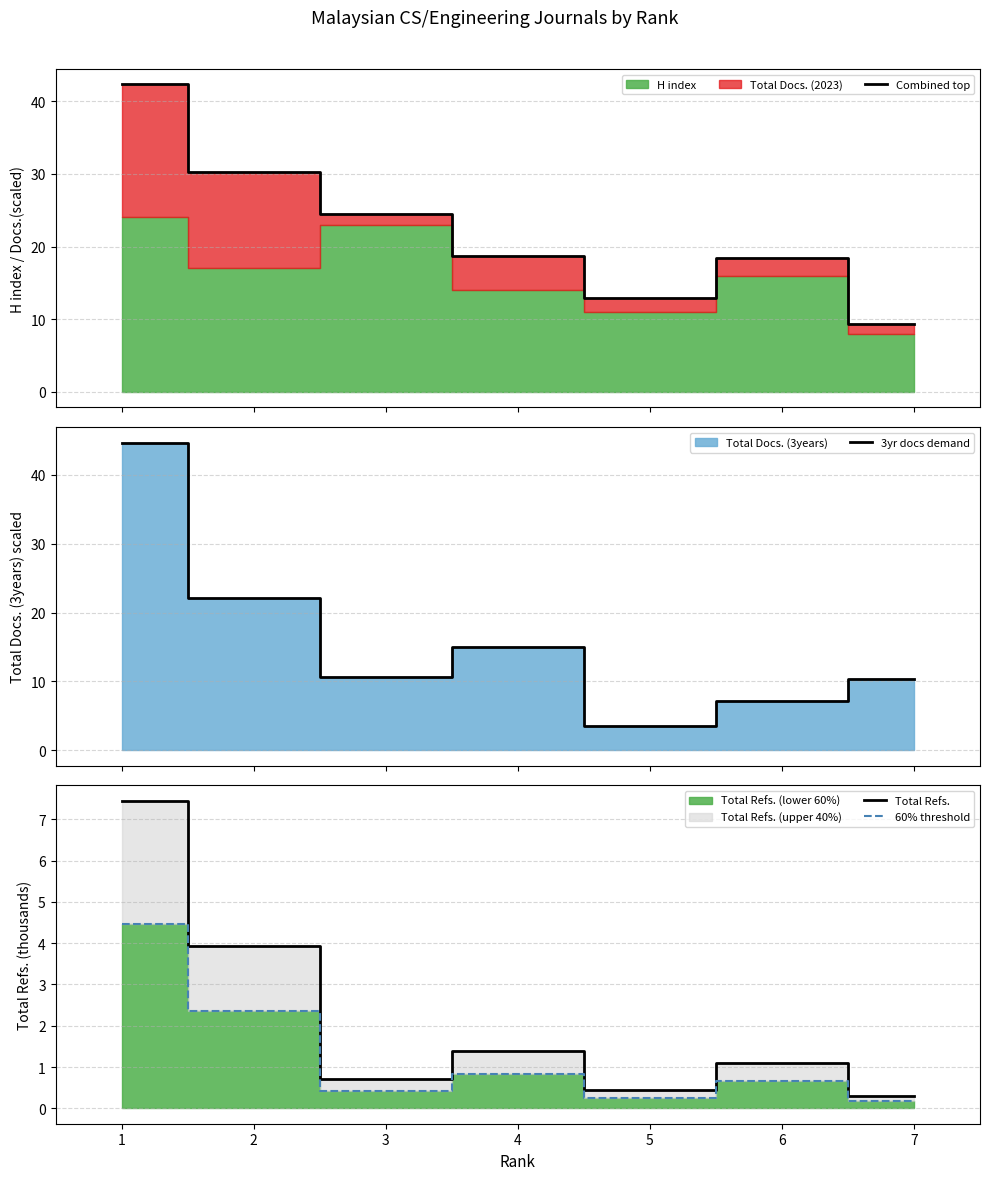

What is the sum of all 60% threshold values?

9.2